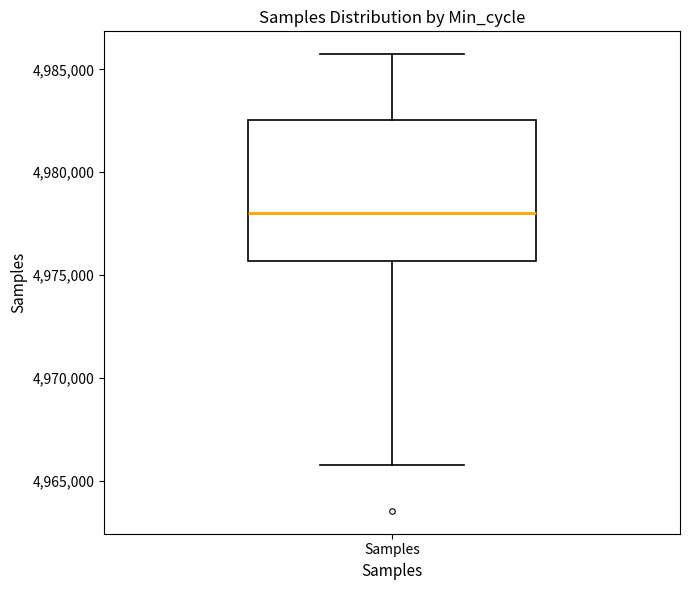

Transcribe this box plot: give where the median line is, the range the box spans, and where the two whiskers end, as read against the y-axis. The values are not printed on the chart, so give them approximately, as read against the axis.

median 4978000, box 4975500 to 4982500, whiskers 4966000 to 4985500